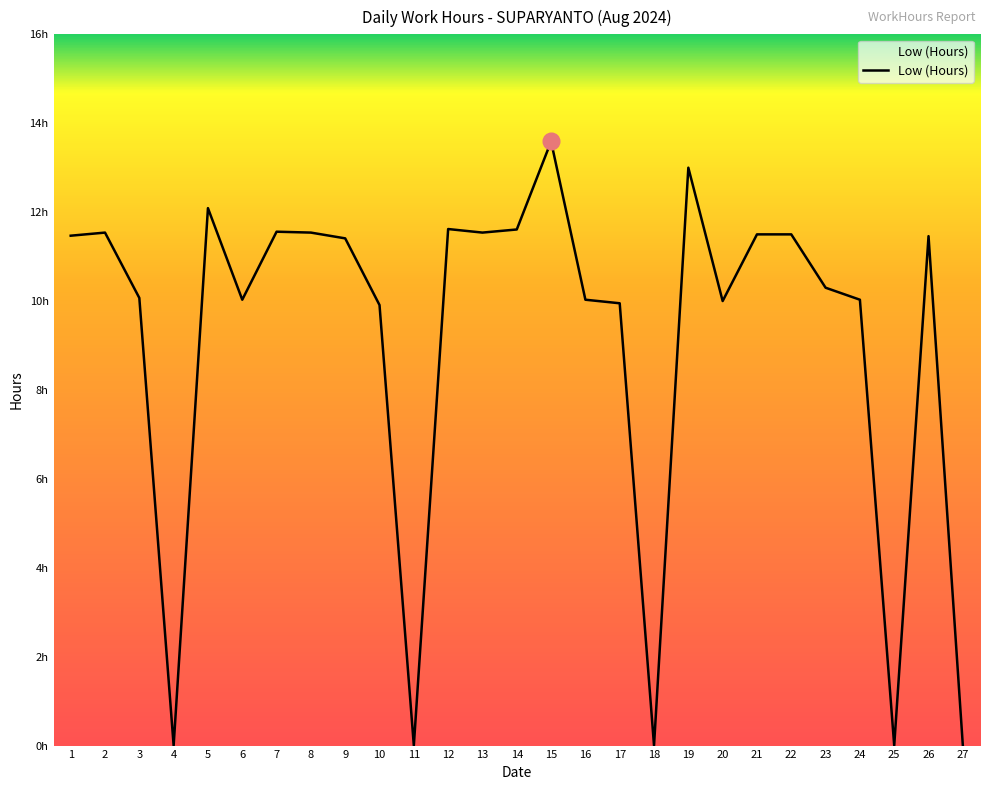

What is the difference between the maximum and minimum values?

13.6